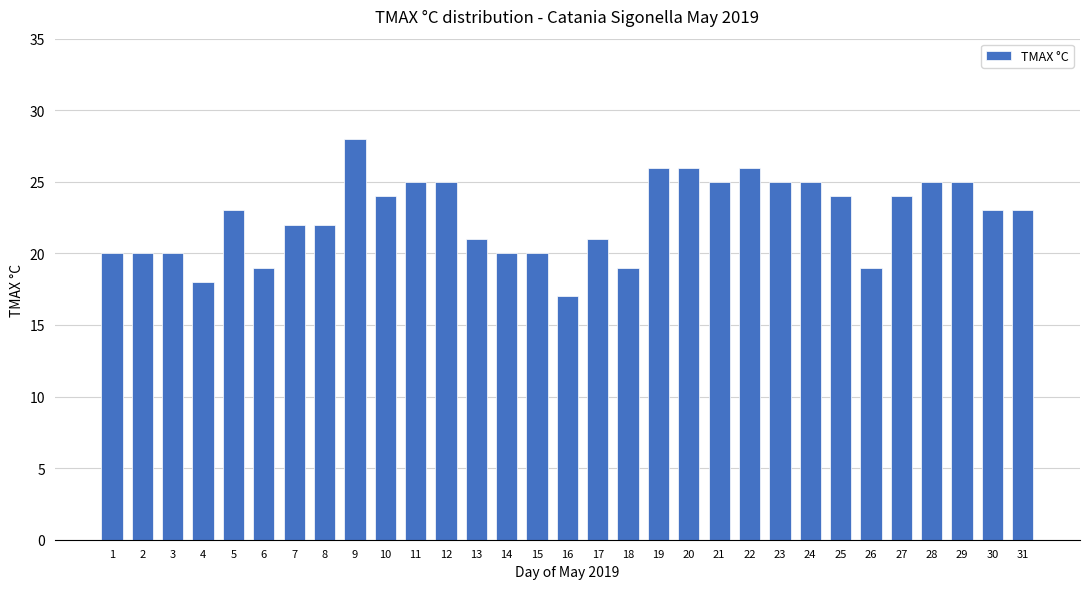

At which category does the chart reach its minimum across all series?

16